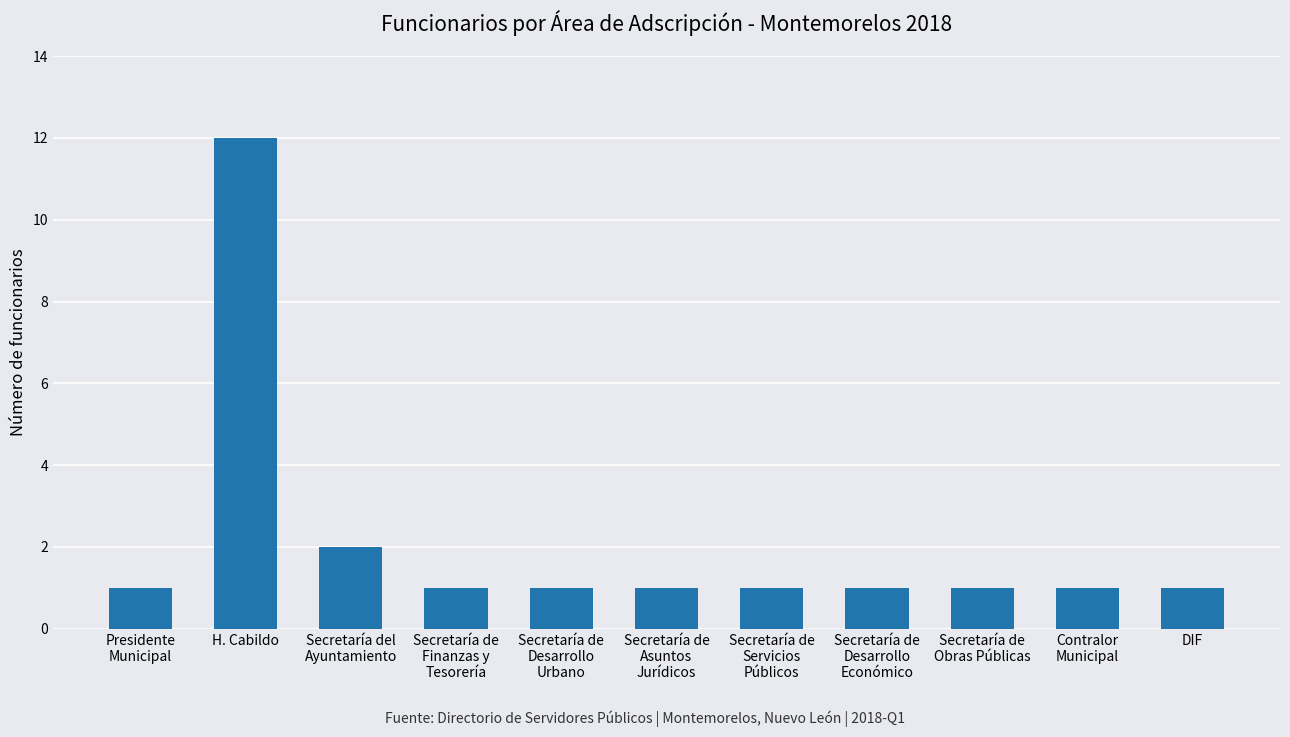

What is the maximum value shown in the chart?

12